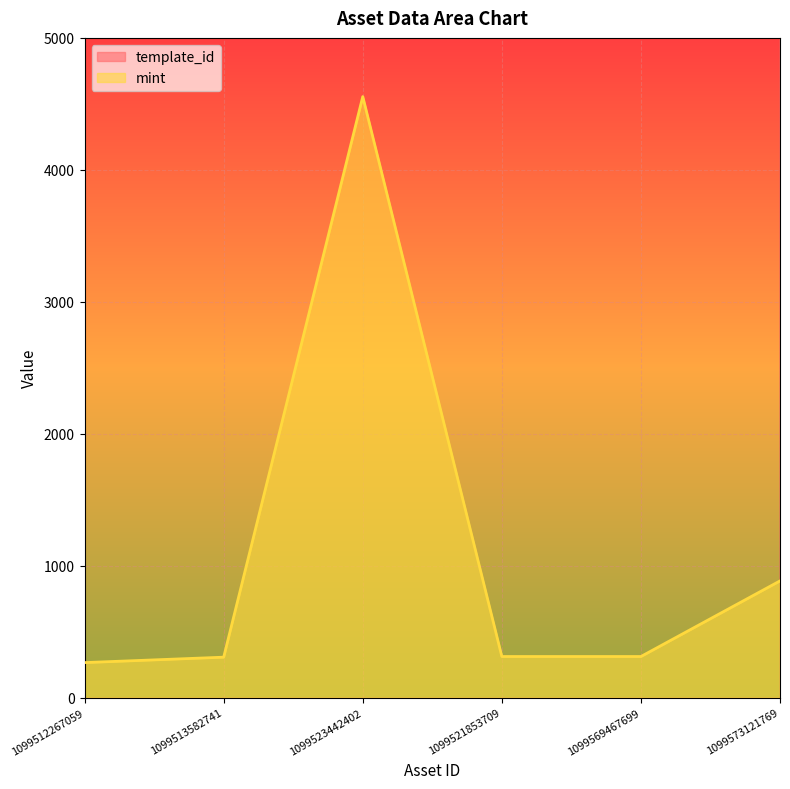

What are all the series names shown in the legend?

template_id, mint